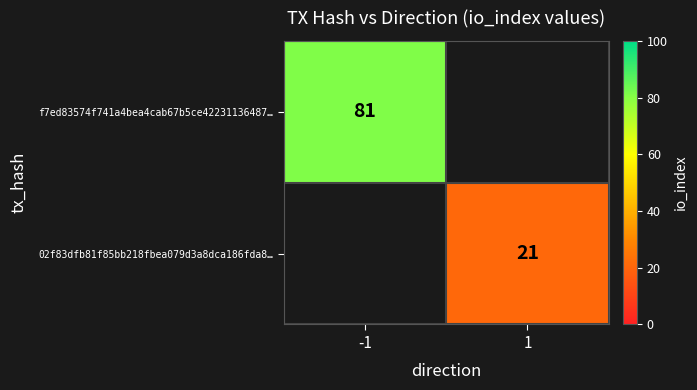

The 02f83dfb81f85bb218fbea079d3a8dca186fda8… series shows 8.1 at 1. True or false?

False